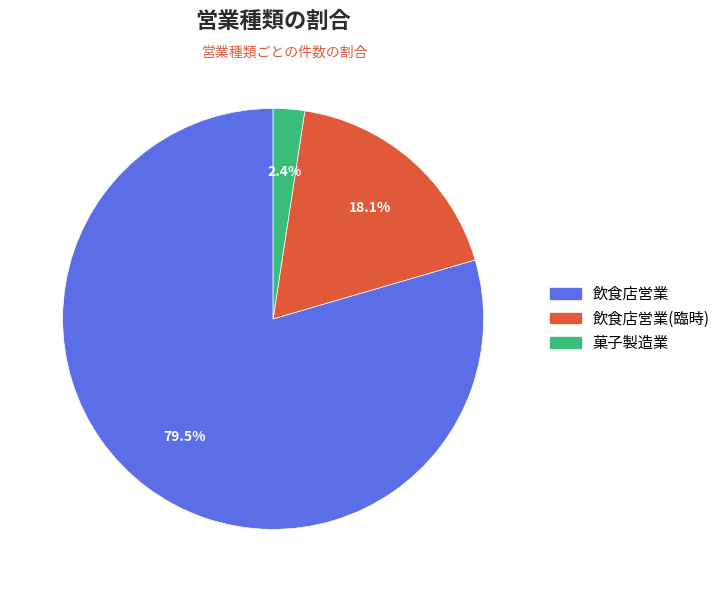

Is there a majority slice in this chart?

Yes